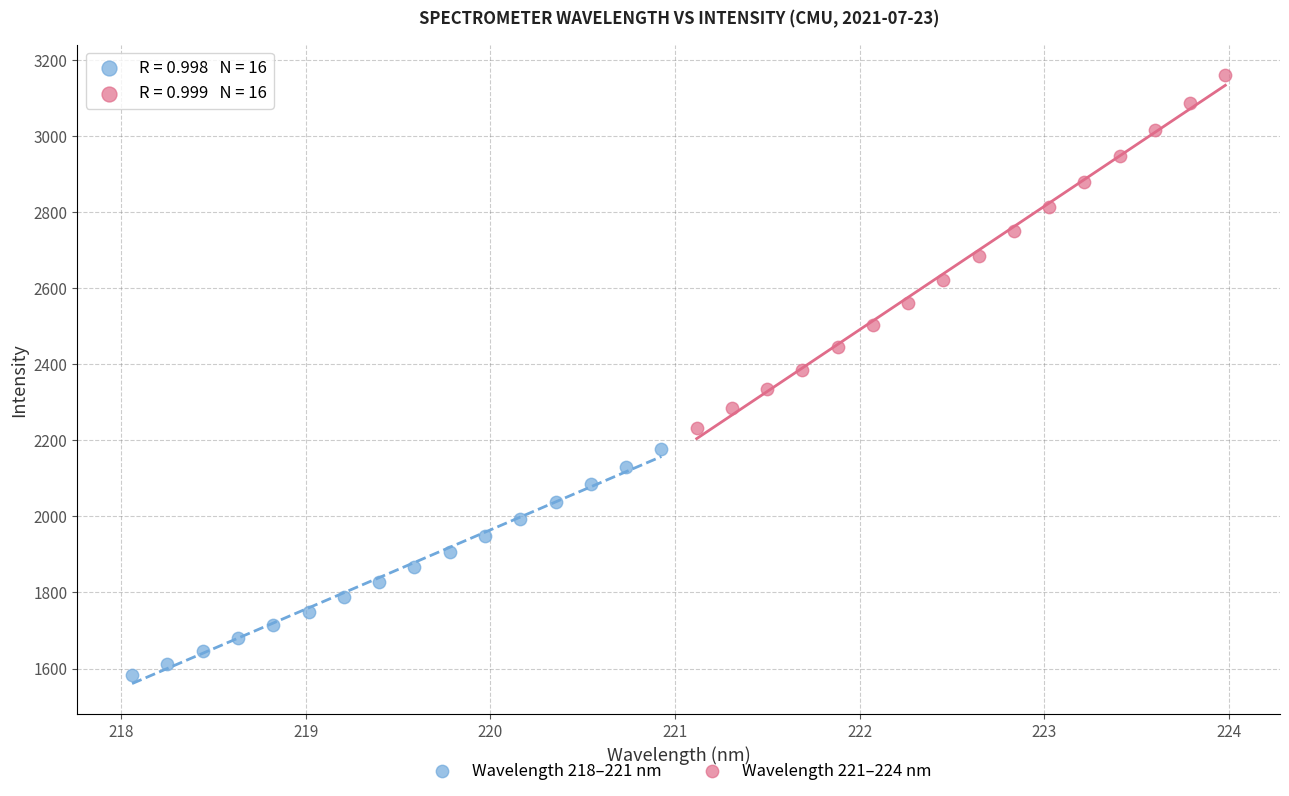

Which series reaches the maximum Y coordinate?

Wavelength 221–224 nm